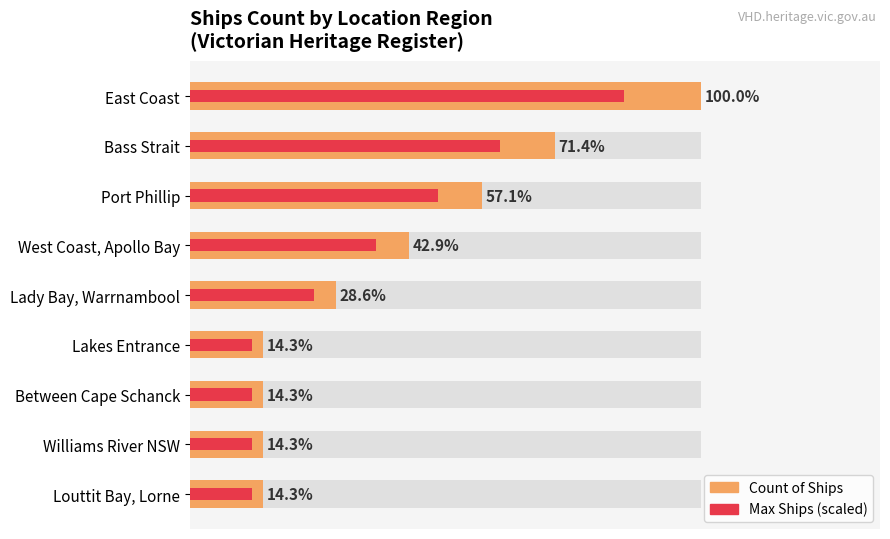

What is the difference between the maximum and minimum values in the Max Ships (scaled) series?

5.1